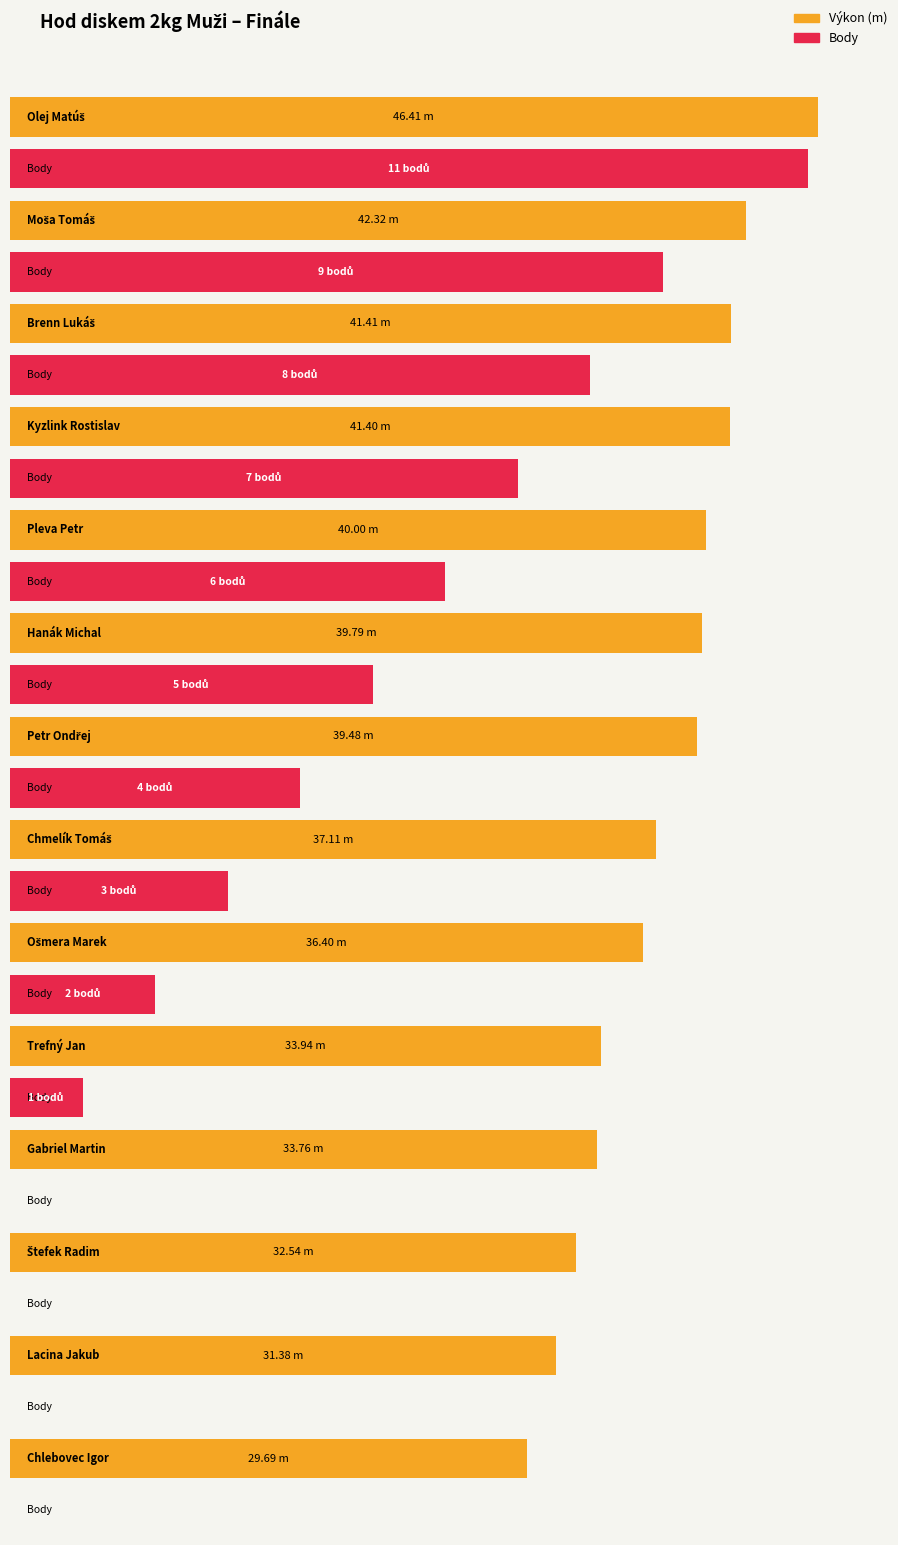

What is the total value across all series at Brenn Lukáš?

49.4